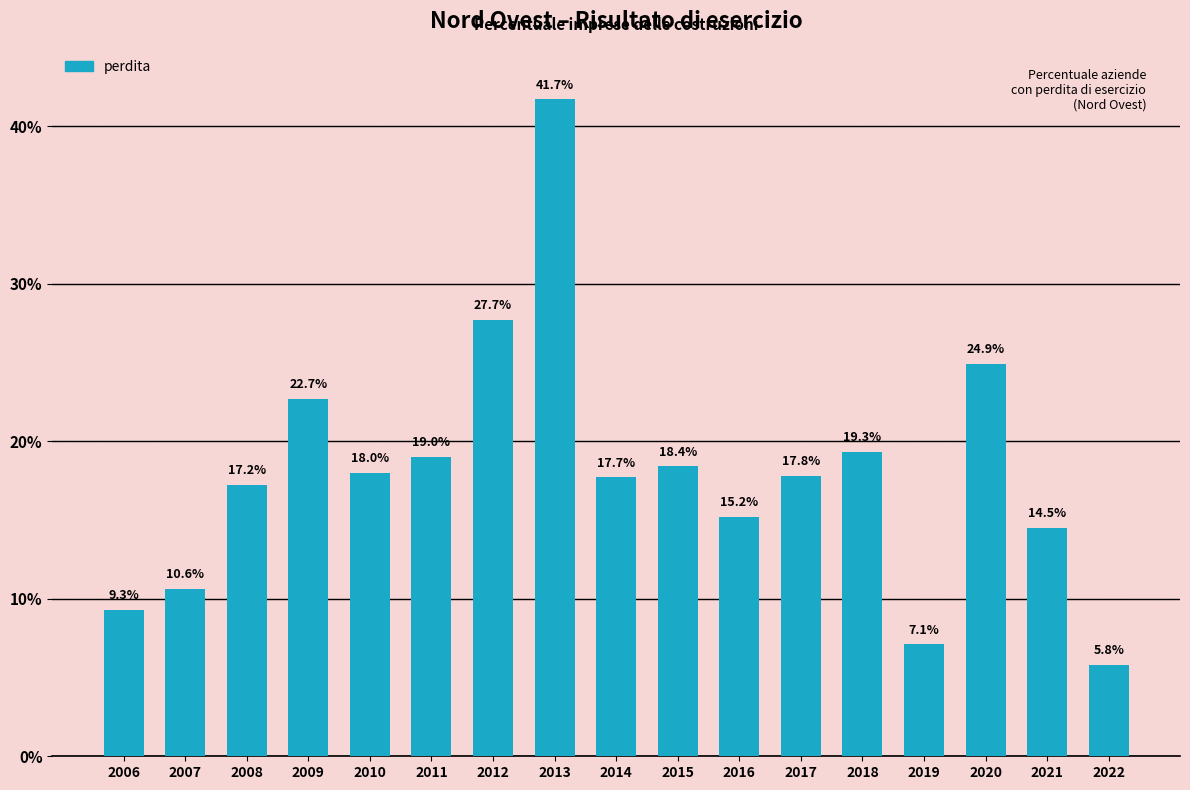

Reading left to right, list all the values displayed in this chart.

2006=9.3	2007=10.6	2008=17.2	2009=22.7	2010=18.0	2011=19.0	2012=27.7	2013=41.7	2014=17.7	2015=18.4	2016=15.2	2017=17.8	2018=19.3	2019=7.1	2020=24.9	2021=14.5	2022=5.8